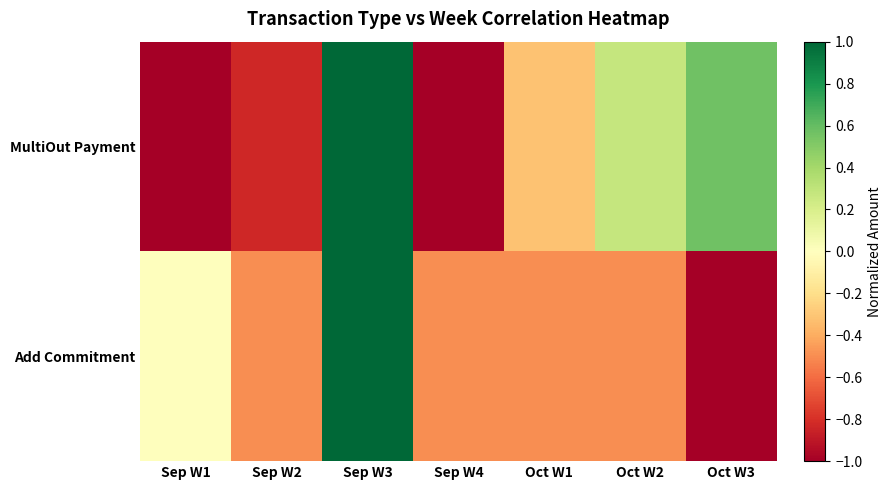

Reading left to right, extract all data points from this chart.

MultiOut Payment: Sep W1=-1.0	Sep W2=-0.8	Sep W3=1.0	Sep W4=-1.0	Oct W1=-0.3	Oct W2=0.3	Oct W3=0.6
Add Commitment: Sep W1=0.0	Sep W2=-0.5	Sep W3=1.0	Sep W4=-0.5	Oct W1=-0.5	Oct W2=-0.5	Oct W3=-1.0